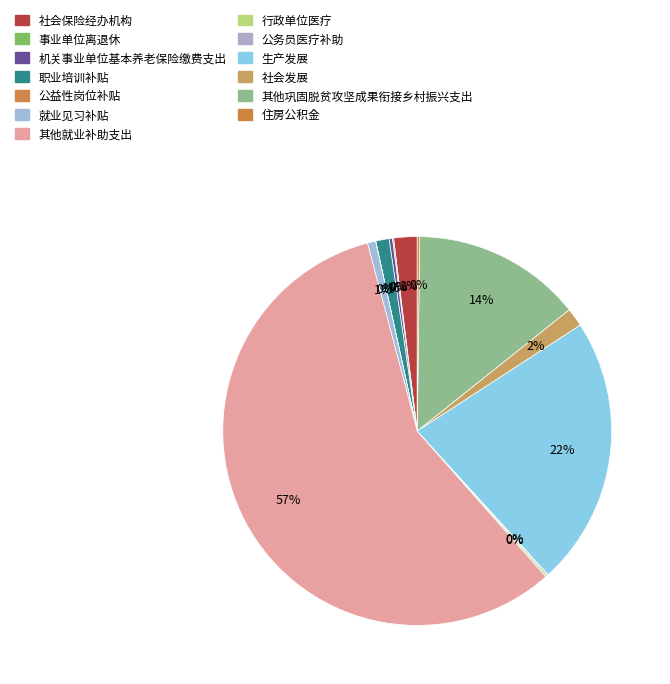

What is the change in value from 公益性岗位补贴 to 住房公积金?

+147186.4